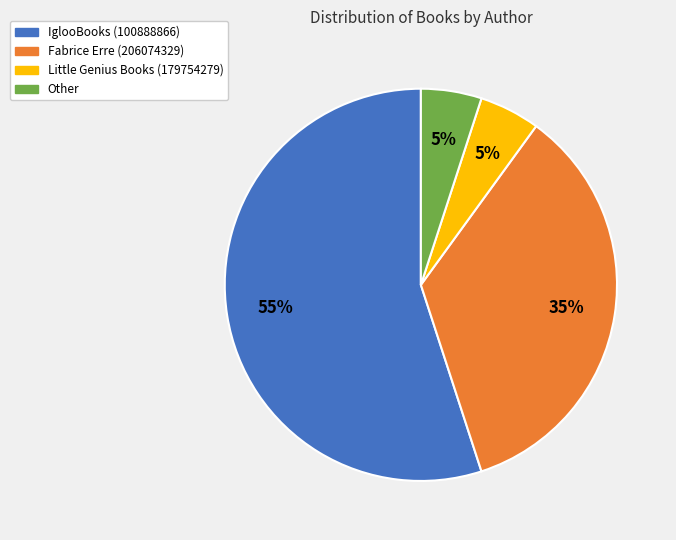

Does any single category account for the majority?

Yes